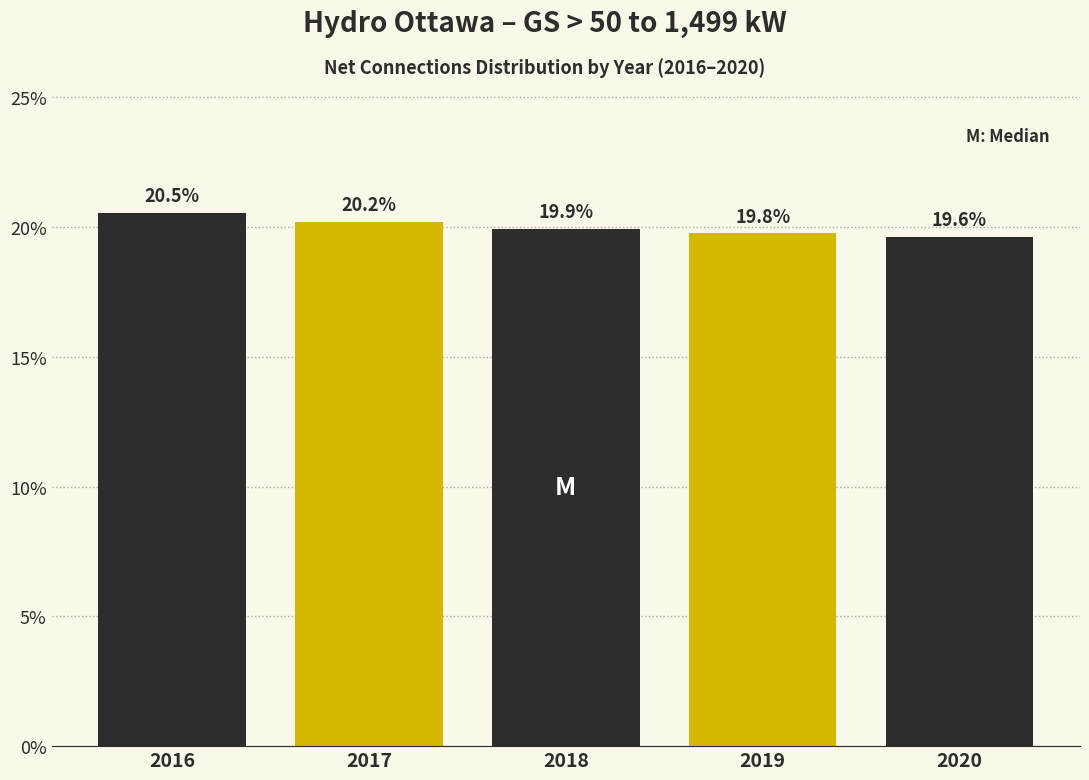

Reading right to left, extract all data points from this chart.

19.6	19.8	19.9	20.2	20.5